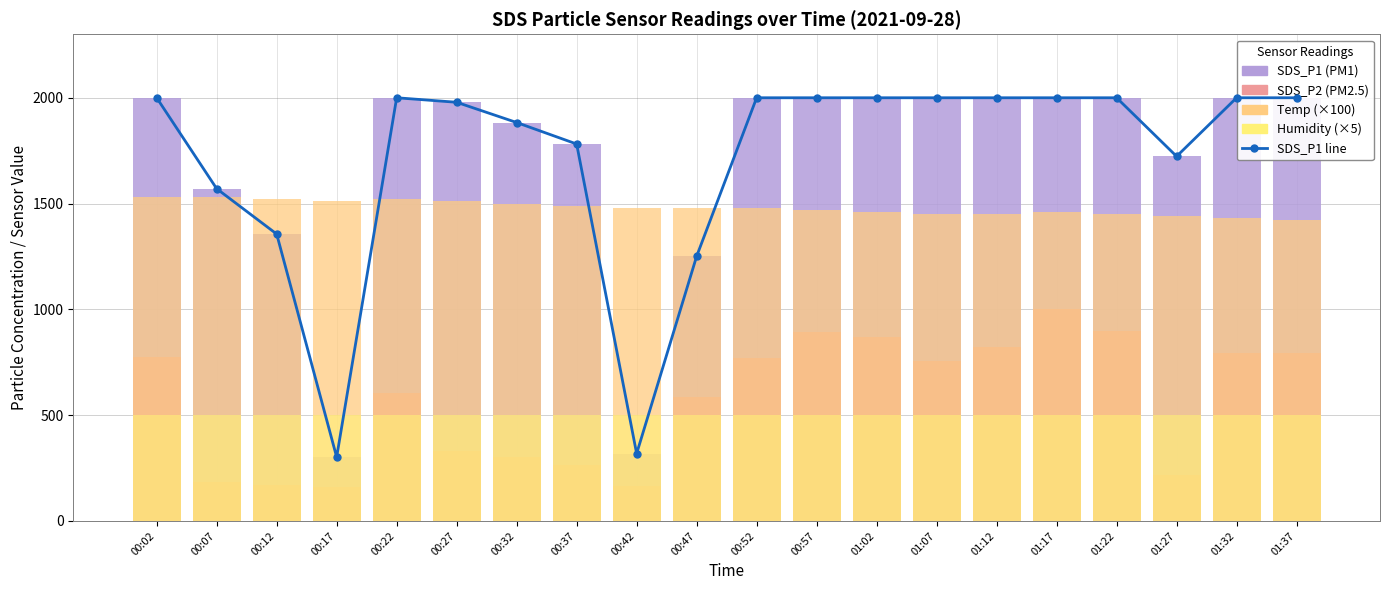

Reading left to right, extract all data points from this chart.

SDS_P1: 1999.9	1570.2	1355.9	301.7	1999.9	1978.6	1882.9	1781.3	318.4	1250.9	1999.9	1999.9	1999.9	1999.9	1999.9	1999.9	1999.9	1723.0	1999.9	1999.9
SDS_P2: 776.0	184.4	169.5	161.6	604.8	331.5	303.7	264.9	167.2	585.8	767.7	894.8	870.4	757.5	822.5	999.9	897.4	215.9	793.6	793.2
Temp (×100): 1530.0	1530.0	1520.0	1510.0	1520.0	1510.0	1500.0	1490.0	1480.0	1480.0	1480.0	1470.0	1460.0	1450.0	1450.0	1460.0	1450.0	1440.0	1430.0	1420.0
Humidity (×5): 499.5	499.5	499.5	499.5	499.5	499.5	499.5	499.5	499.5	499.5	499.5	499.5	499.5	499.5	499.5	499.5	499.5	499.5	499.5	499.5